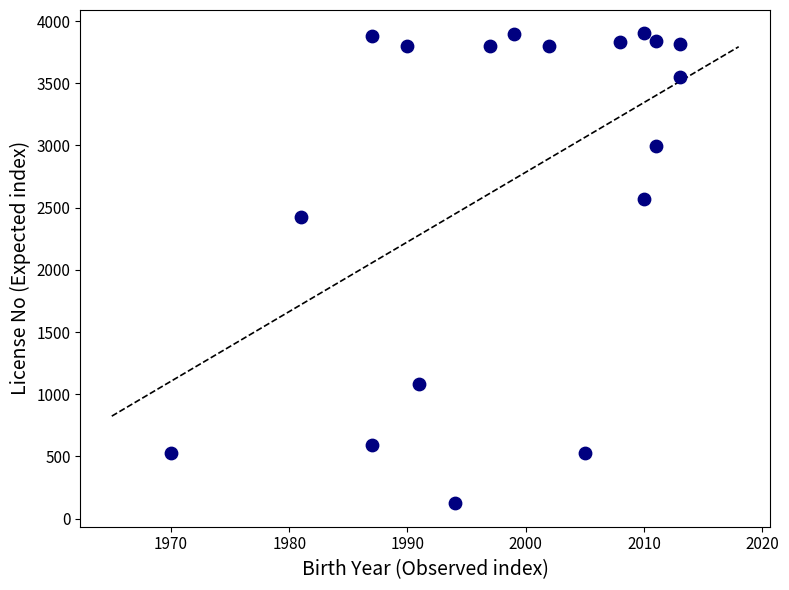

What Y value in the scatter plot is closest to 2012?

2426